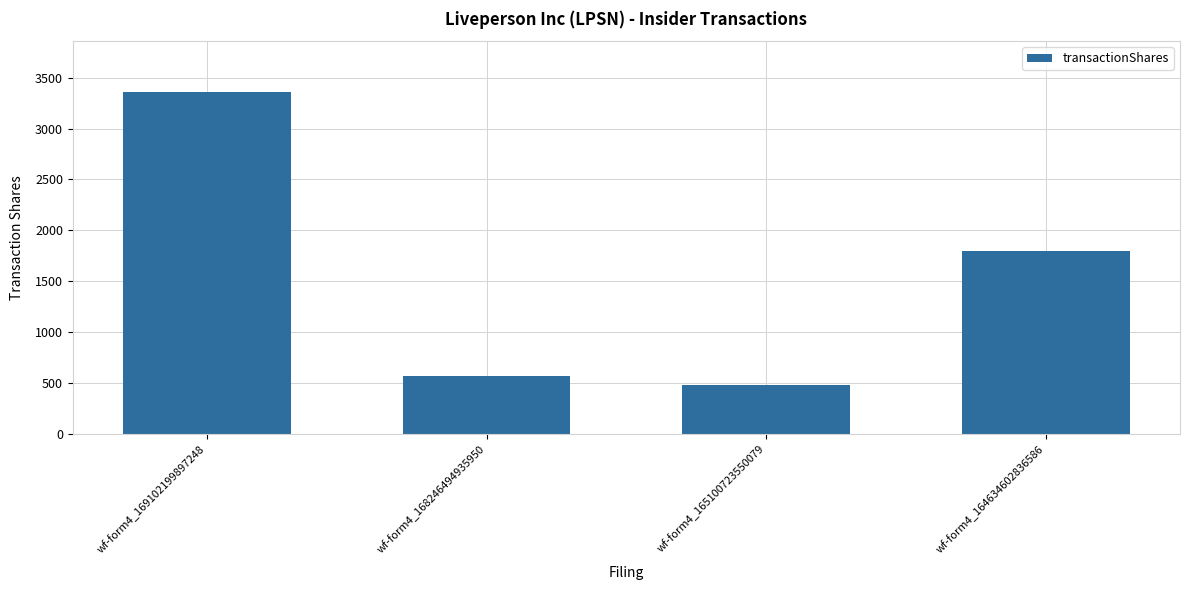

What is the change in value from wf-form4_165100723550079 to wf-form4_164634602836586?

+1324